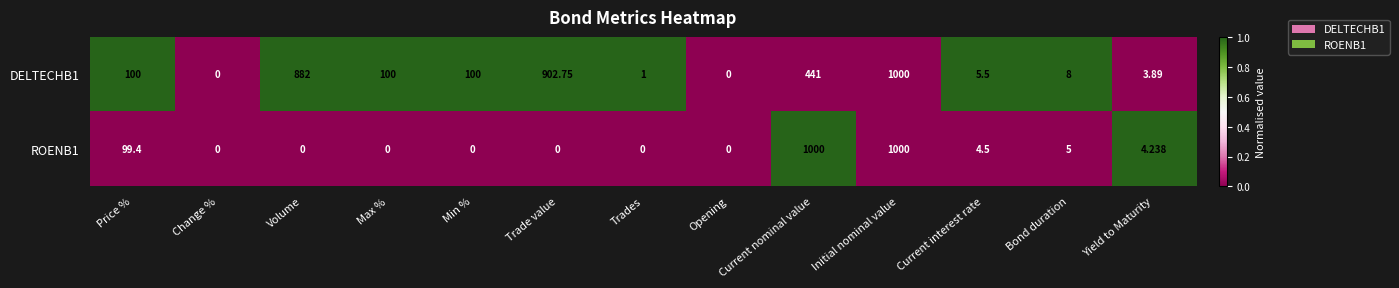

Is the value of DELTECHB1 at Yield to Maturity greater than the value of ROENB1 at Current interest rate?

No